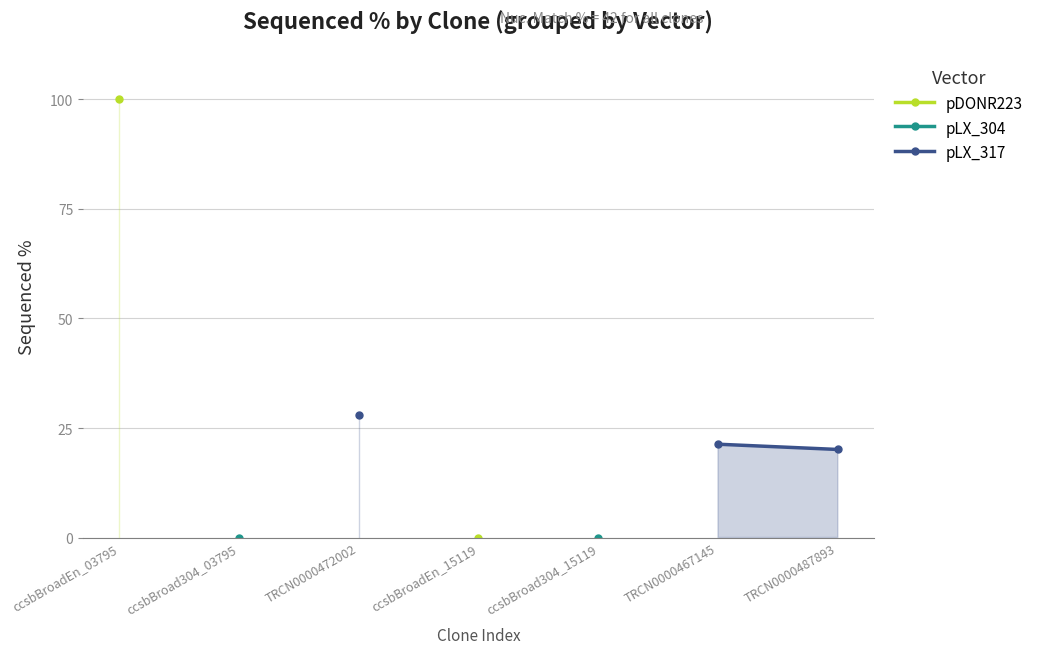

What is the label of the 4th point from the right?

ccsbBroadEn_15119